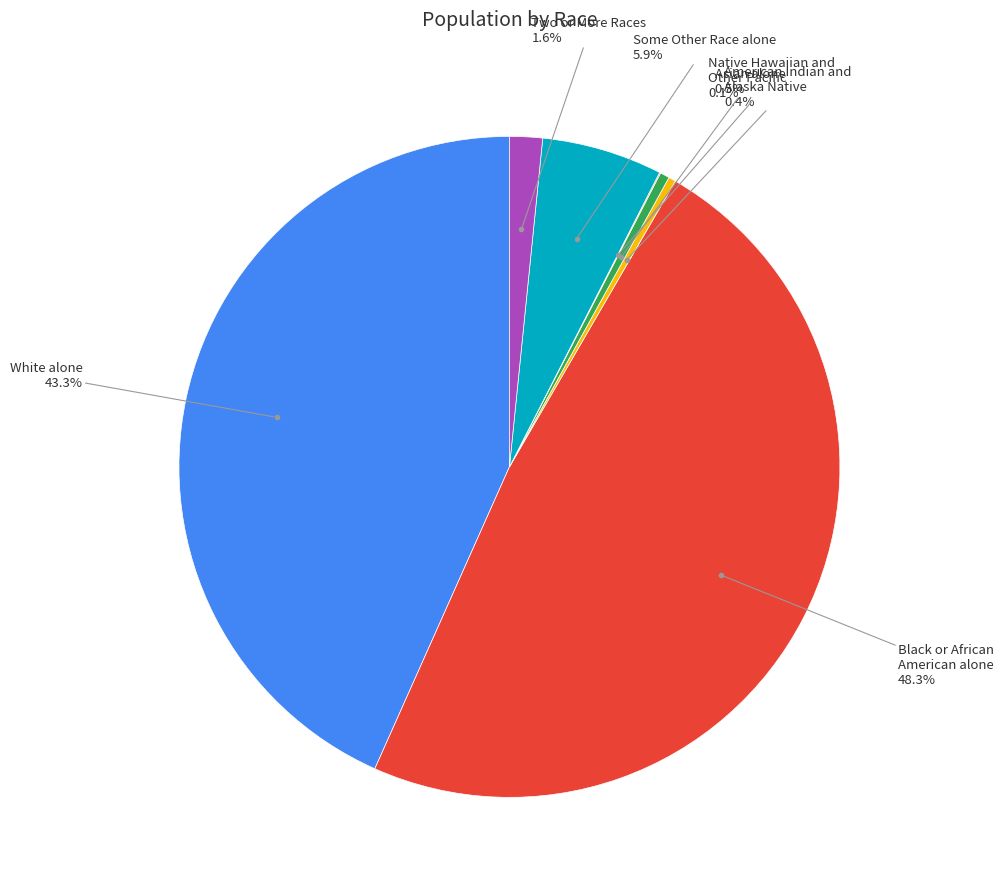

To the nearest percent, what is the average slice percentage?

14%